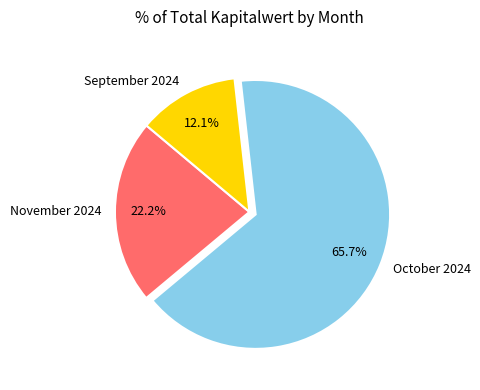

Rank the categories by value from lowest to highest.

September 2024, November 2024, October 2024